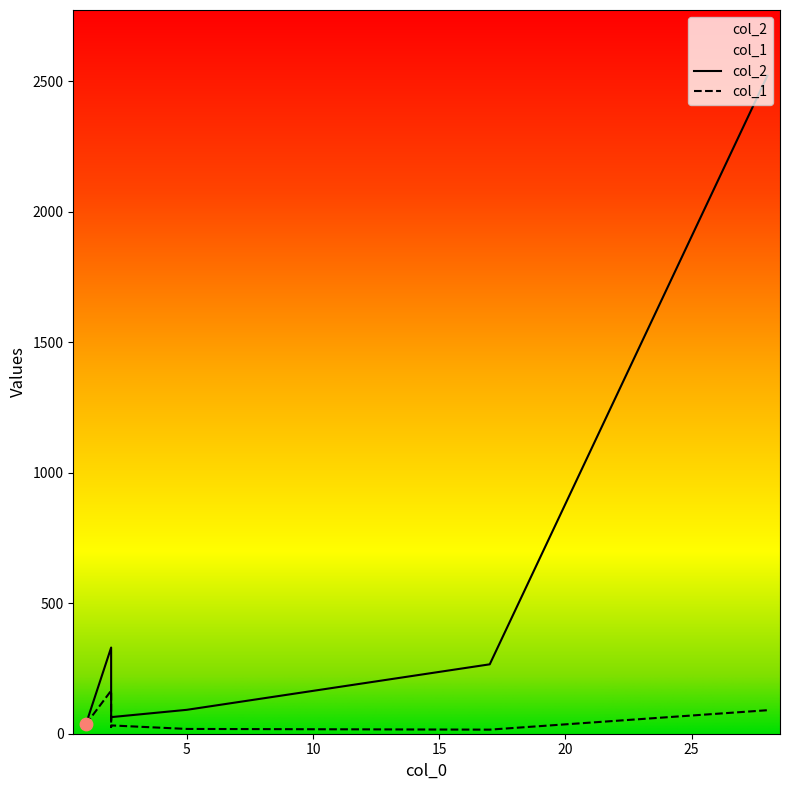

Which series has the largest Y range (max minus min)?

col_2